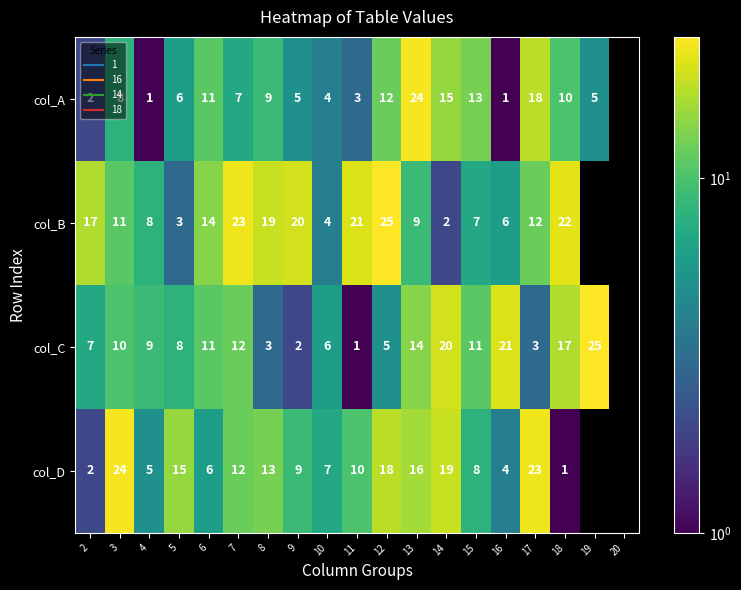

The value of col_D at 7 is 12.0. True or false?

True